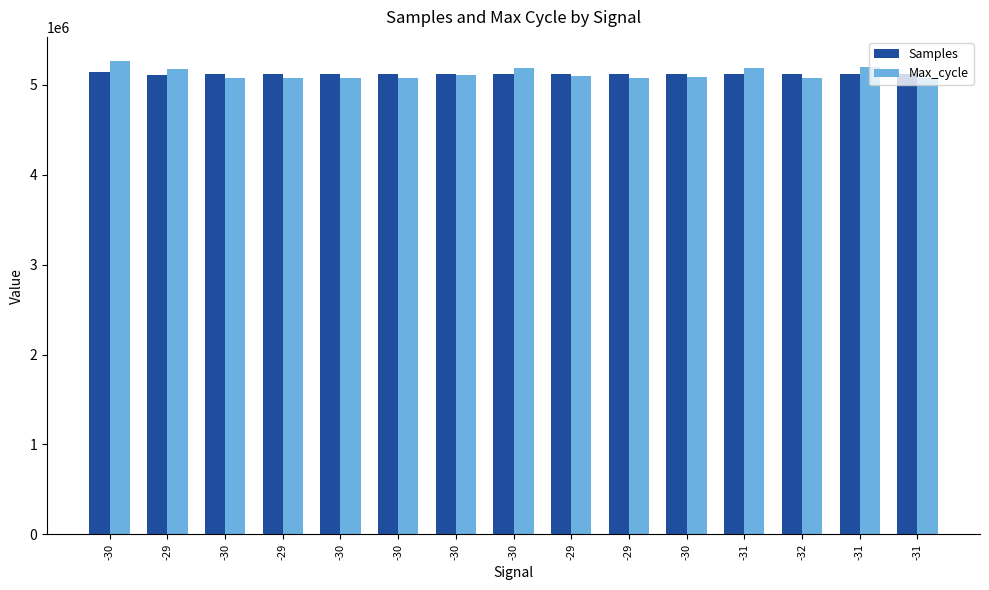

What are all the series names shown in the legend?

Samples, Max_cycle